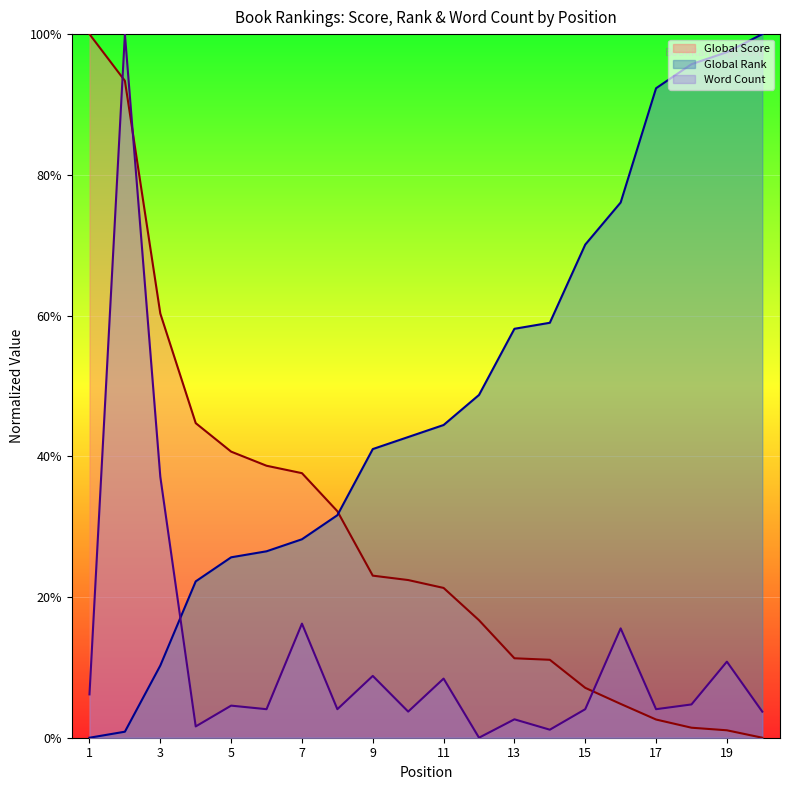

How many times do Global Rank and Global Score cross each other?

1